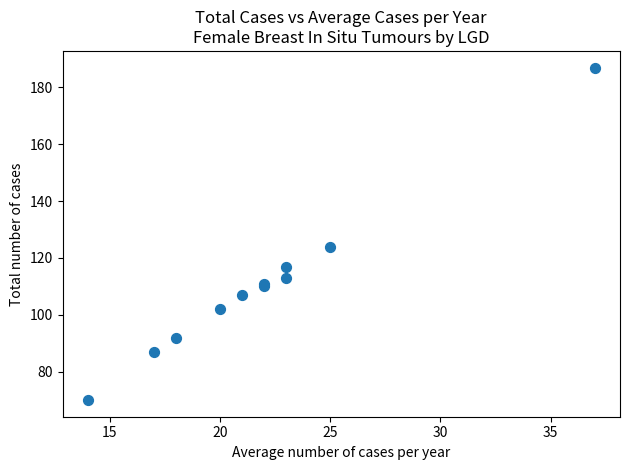

What Y value in the scatter plot is closest to 128?

124